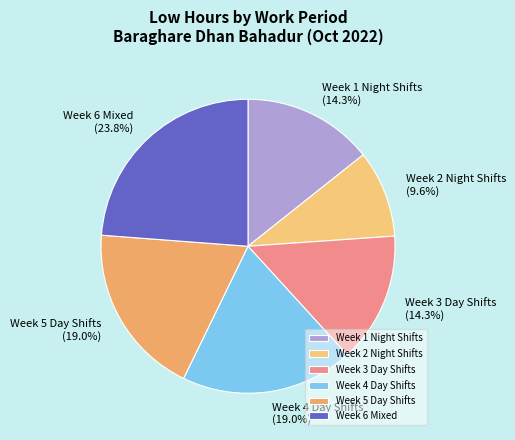

Count the number of slices in the pie.

6